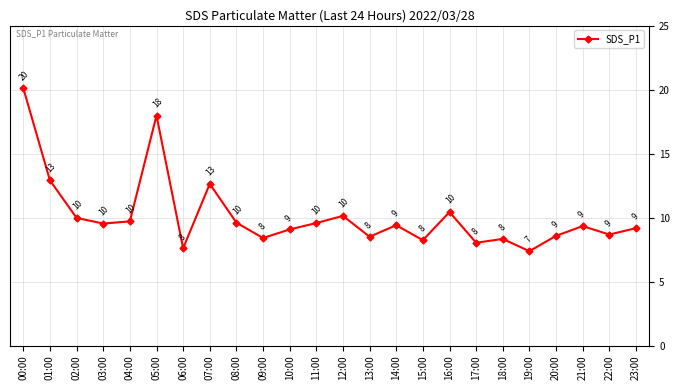

Where is the first local maximum?

05:00